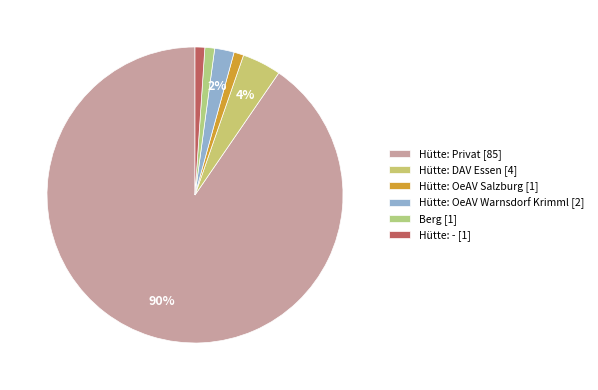

To the nearest percent, what is the difference between the Hütte: DAV Essen and Hütte: - slice percentages?

3%